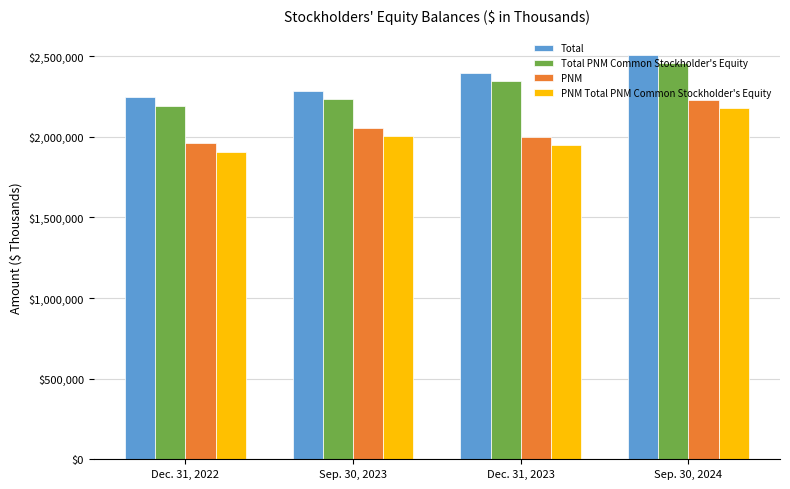

What is the difference between the Total values at Dec. 31, 2022 and Sep. 30, 2024?

263122